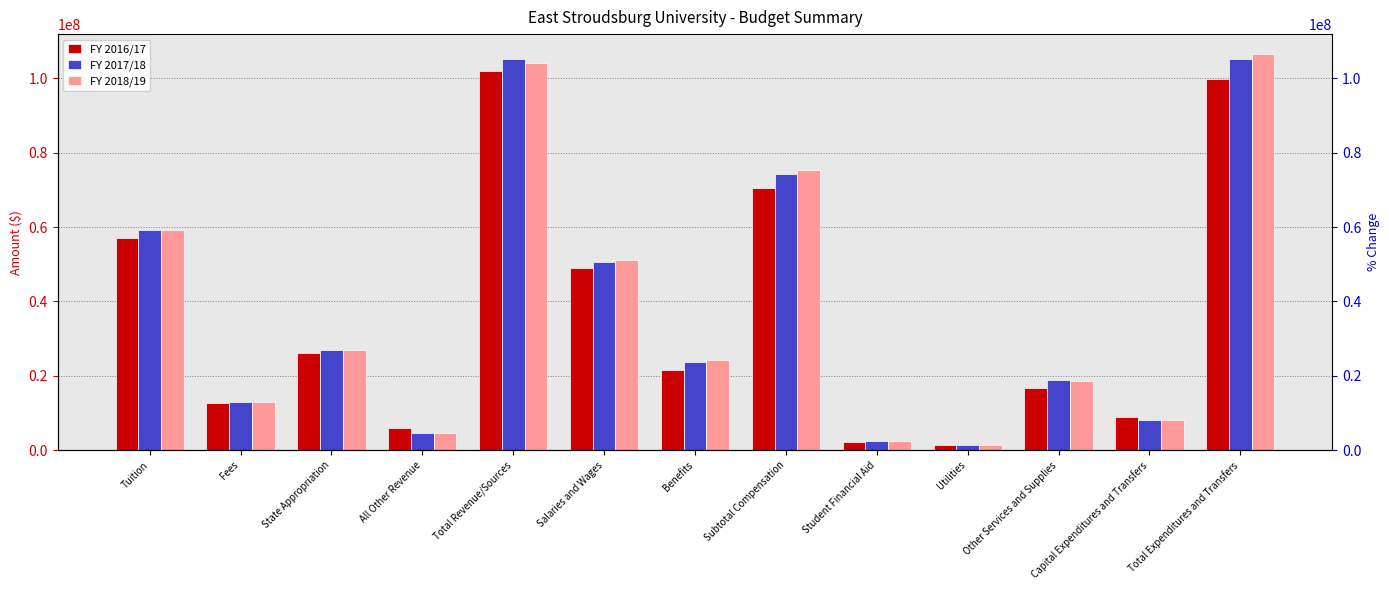

At how many categories does at least one series exceed 45950482?

5